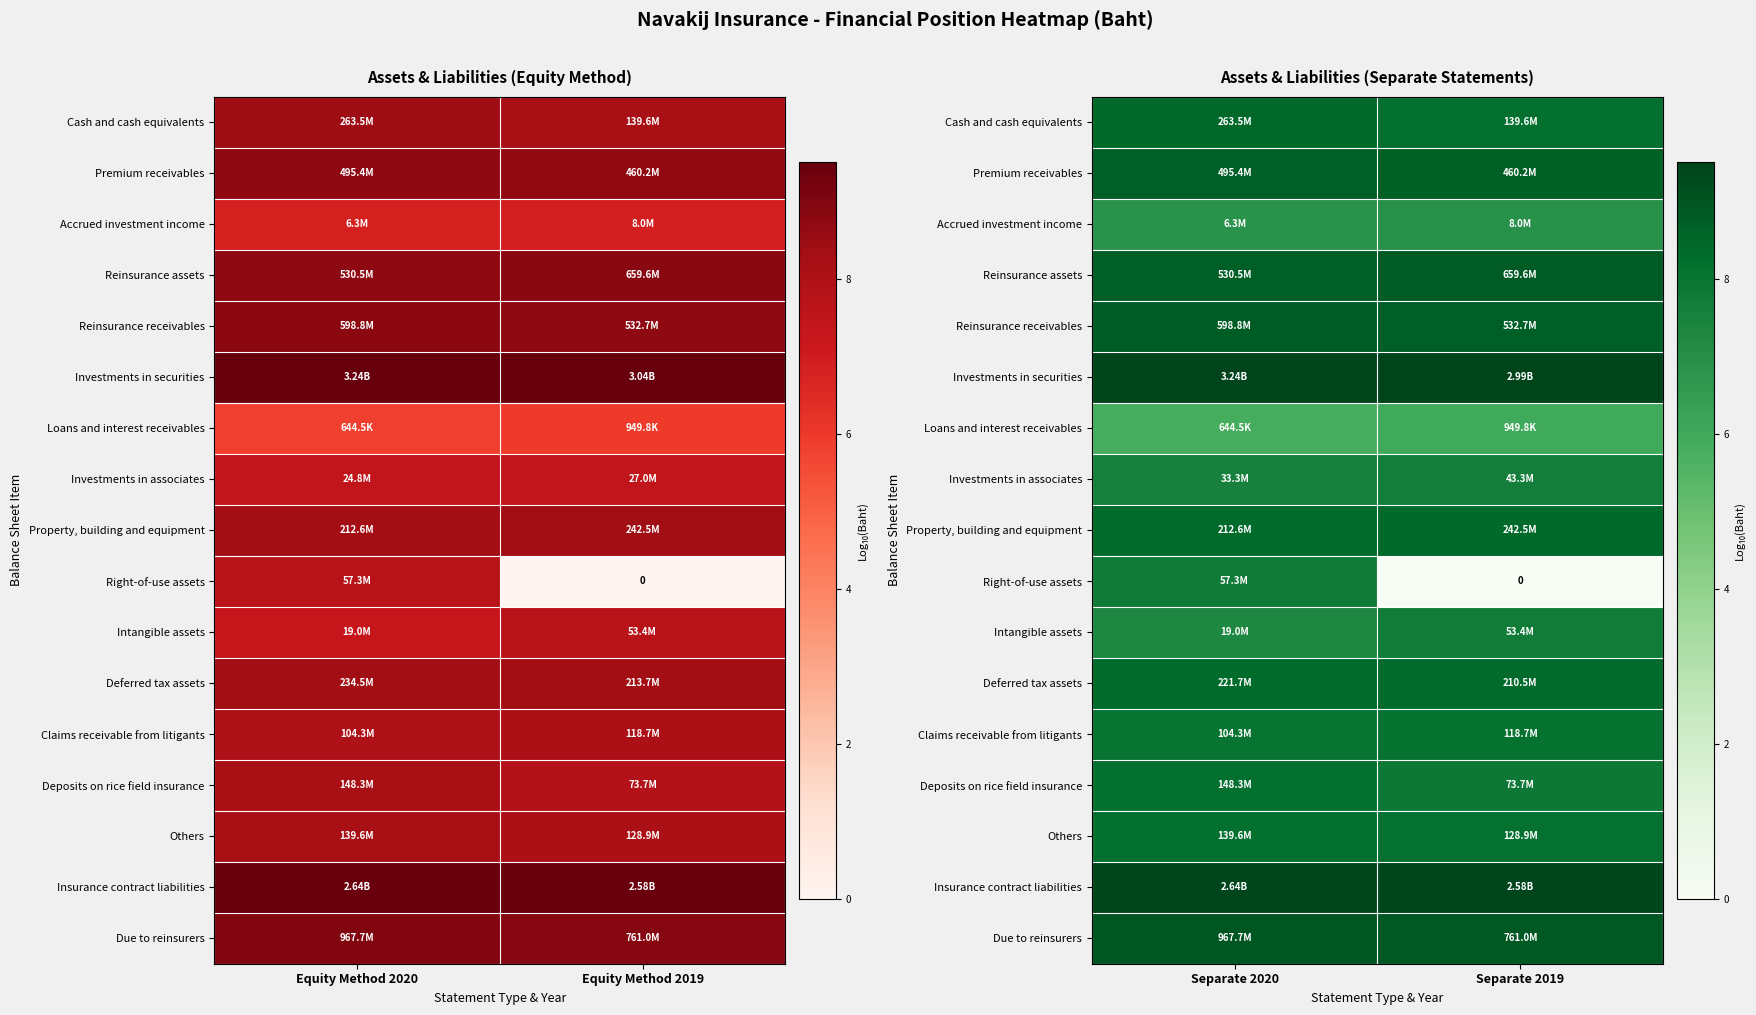

Which category has the lowest value in the Cash and cash equivalents series?

Separate 2019